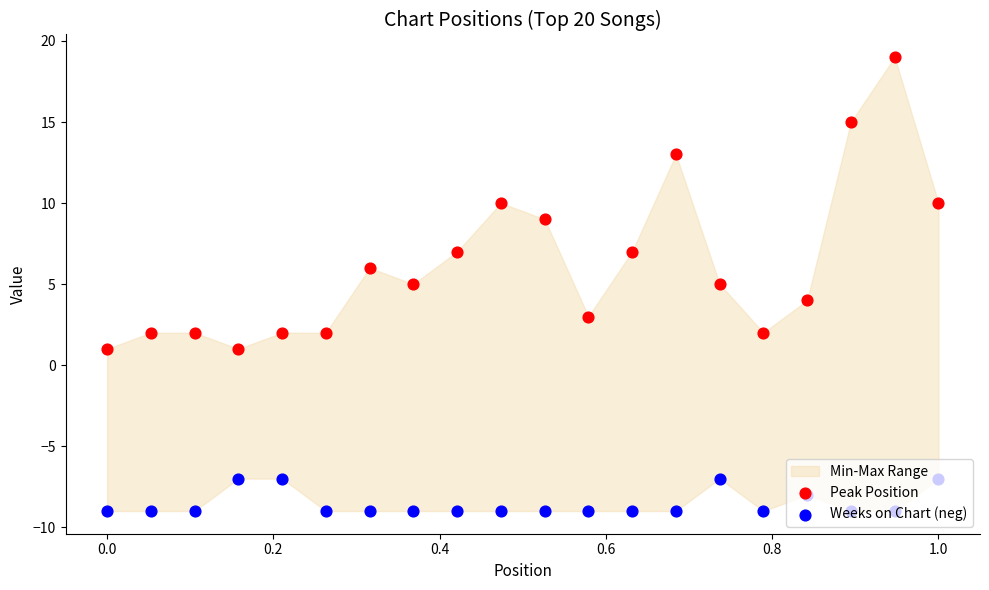

Which series contains the highest Y value?

Peak Position